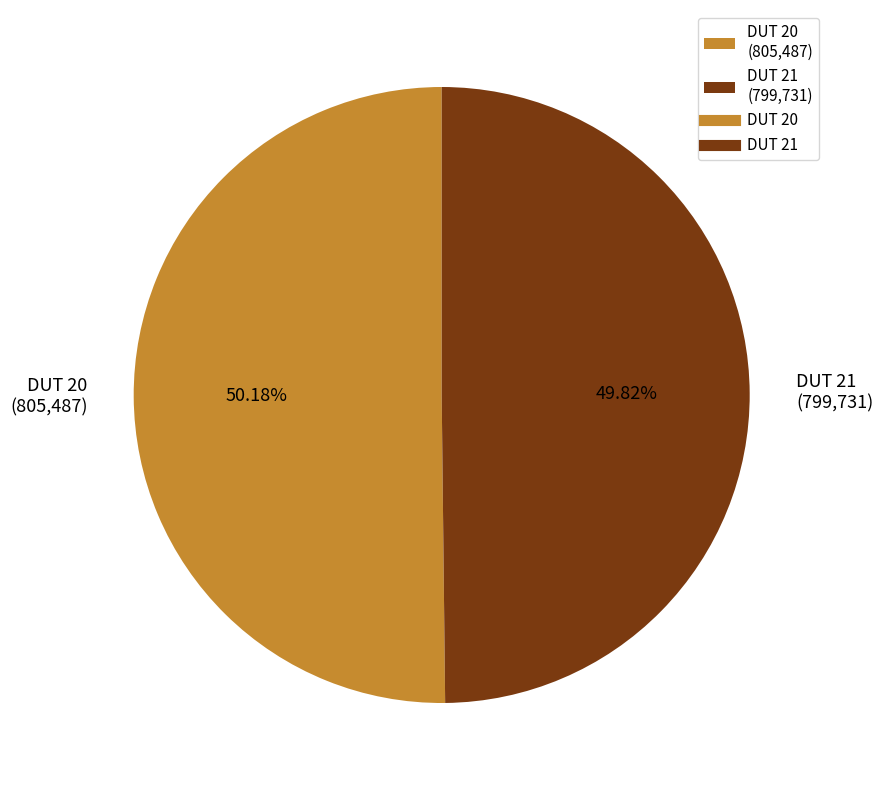

Is there any slice that represents more than half of the pie?

Yes